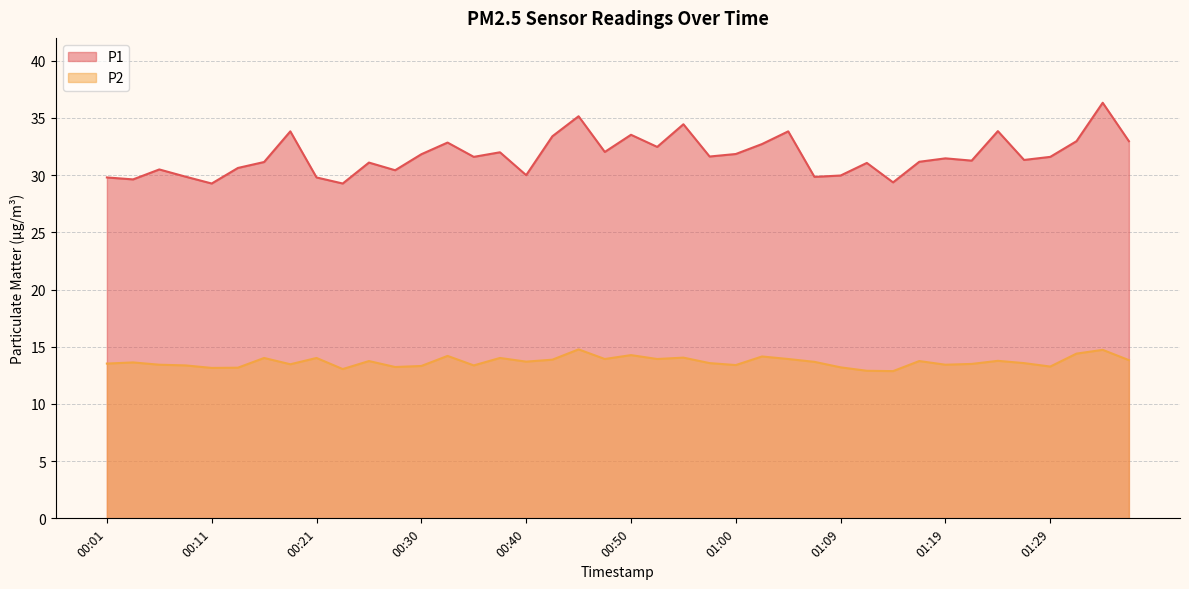

Reading right to left, extract all data points from this chart.

P1: 01:36=33.0	01:34=36.3	01:31=33.0	01:29=31.6	01:26=31.3	01:24=33.9	01:22=31.3	01:19=31.5	01:17=31.2	01:14=29.4	01:12=31.1	01:09=30.0	01:07=29.9	01:05=33.8	01:02=32.7	01:00=31.9	00:57=31.6	00:55=34.5	00:52=32.5	00:50=33.5	00:48=32.0	00:45=35.1	00:43=33.4	00:40=30.0	00:38=32.0	00:35=31.6	00:33=32.9	00:30=31.8	00:28=30.4	00:26=31.1	00:23=29.3	00:21=29.8	00:18=33.8	00:16=31.1	00:13=30.6	00:11=29.3	00:09=29.9	00:06=30.5	00:04=29.6	00:01=29.8
P2: 01:36=13.8	01:34=14.7	01:31=14.4	01:29=13.3	01:26=13.6	01:24=13.8	01:22=13.5	01:19=13.4	01:17=13.8	01:14=12.9	01:12=12.9	01:09=13.2	01:07=13.7	01:05=13.9	01:02=14.2	01:00=13.4	00:57=13.6	00:55=14.1	00:52=13.9	00:50=14.3	00:48=13.9	00:45=14.8	00:43=13.9	00:40=13.7	00:38=14.0	00:35=13.4	00:33=14.2	00:30=13.3	00:28=13.2	00:26=13.8	00:23=13.1	00:21=14.0	00:18=13.5	00:16=14.0	00:13=13.2	00:11=13.2	00:09=13.4	00:06=13.4	00:04=13.6	00:01=13.5